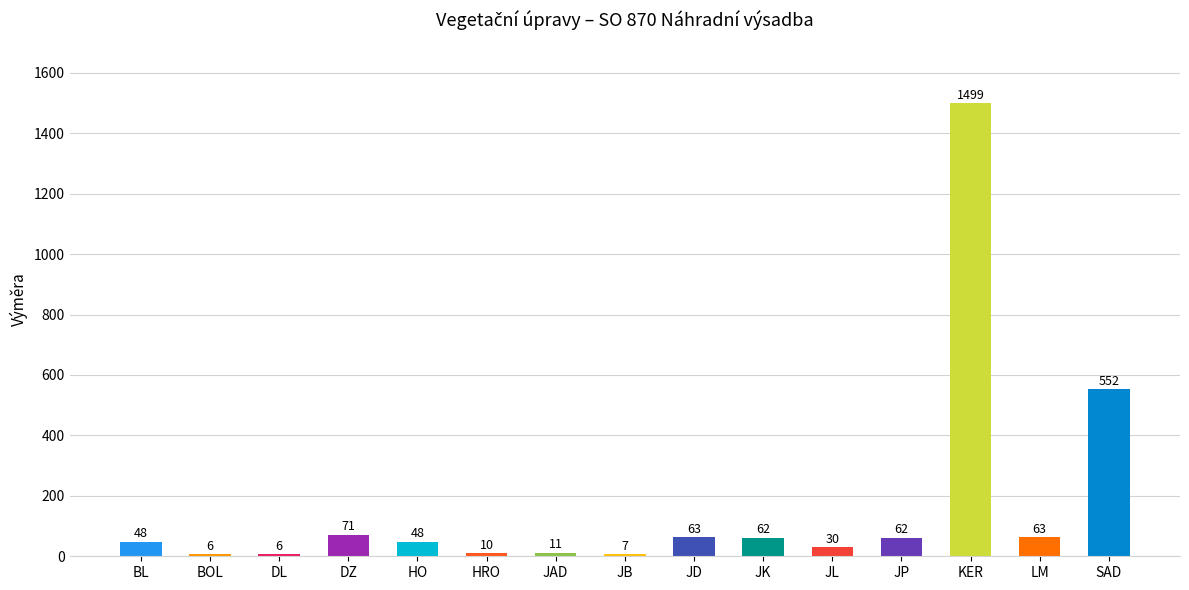

What is the smallest value displayed?

6